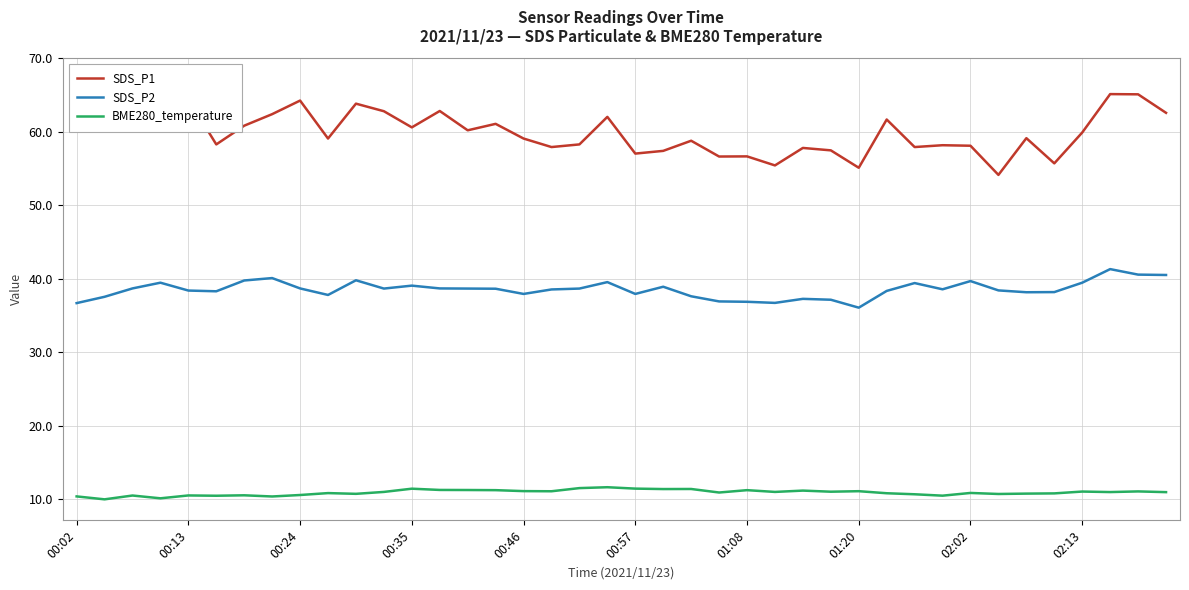

How many lines are shown in the chart?

3